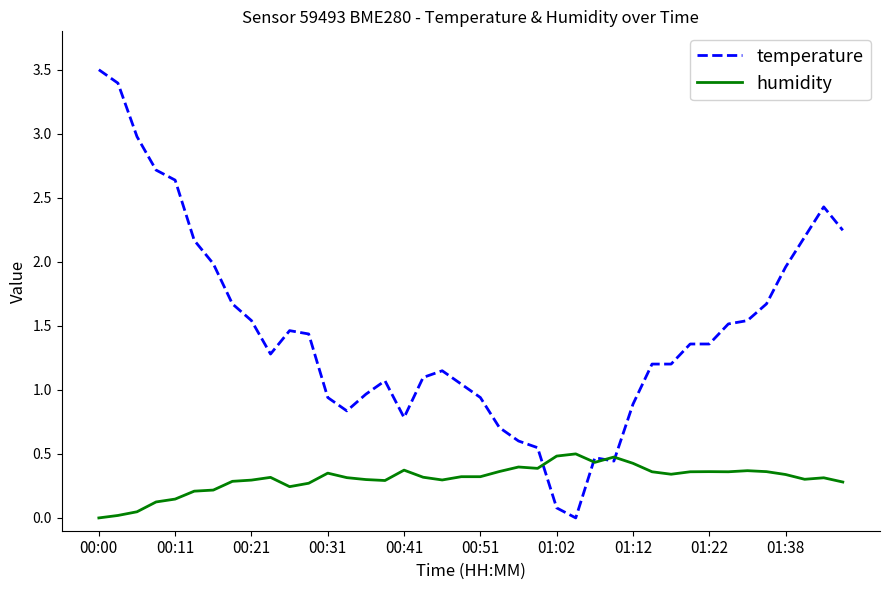

Which series has the largest range (max minus min)?

temperature